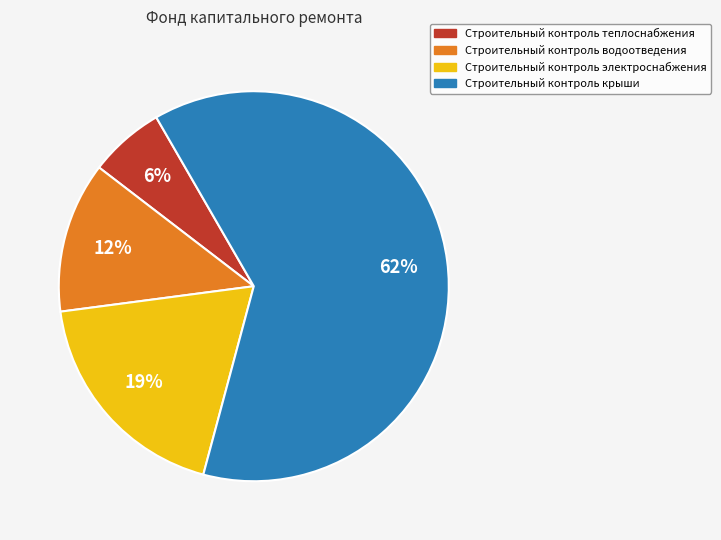

The Строительный контроль крыши slice represents 62% of the pie. True or false?

True